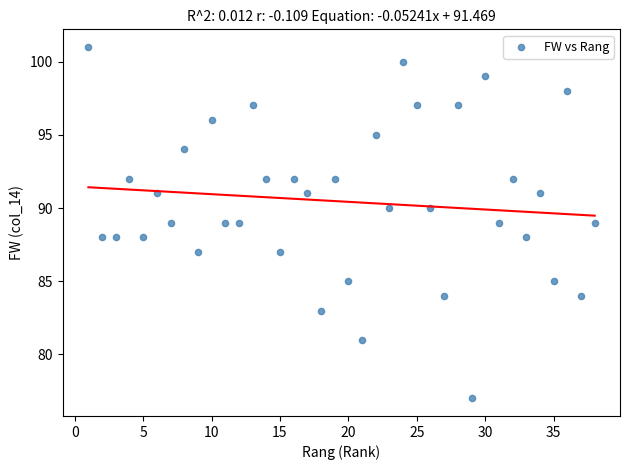

What is the range of X values (max minus min)?

37